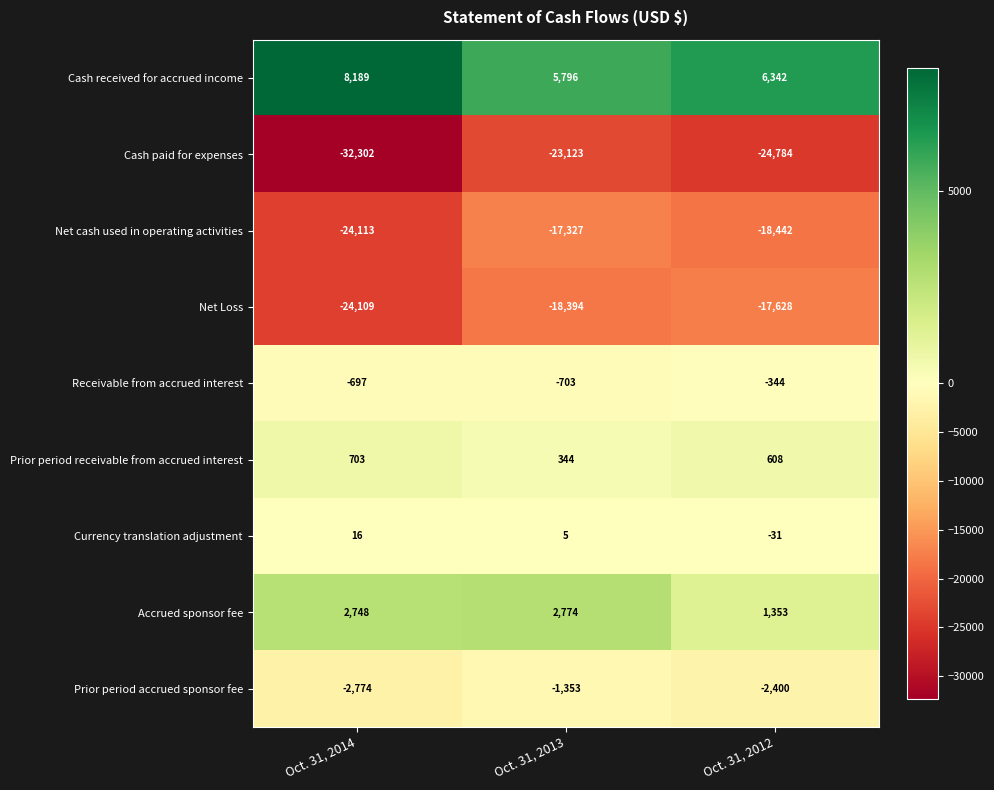

Reading left to right, what are all the values shown in this chart?

Cash received for accrued income: Oct. 31, 2014=8189	Oct. 31, 2013=5796	Oct. 31, 2012=6342
Cash paid for expenses: Oct. 31, 2014=-32302	Oct. 31, 2013=-23123	Oct. 31, 2012=-24784
Net cash used in operating activities: Oct. 31, 2014=-24113	Oct. 31, 2013=-17327	Oct. 31, 2012=-18442
Net Loss: Oct. 31, 2014=-24109	Oct. 31, 2013=-18394	Oct. 31, 2012=-17628
Receivable from accrued interest: Oct. 31, 2014=-697	Oct. 31, 2013=-703	Oct. 31, 2012=-344
Prior period receivable from accrued interest: Oct. 31, 2014=703	Oct. 31, 2013=344	Oct. 31, 2012=608
Currency translation adjustment: Oct. 31, 2014=16	Oct. 31, 2013=5	Oct. 31, 2012=-31
Accrued sponsor fee: Oct. 31, 2014=2748	Oct. 31, 2013=2774	Oct. 31, 2012=1353
Prior period accrued sponsor fee: Oct. 31, 2014=-2774	Oct. 31, 2013=-1353	Oct. 31, 2012=-2400